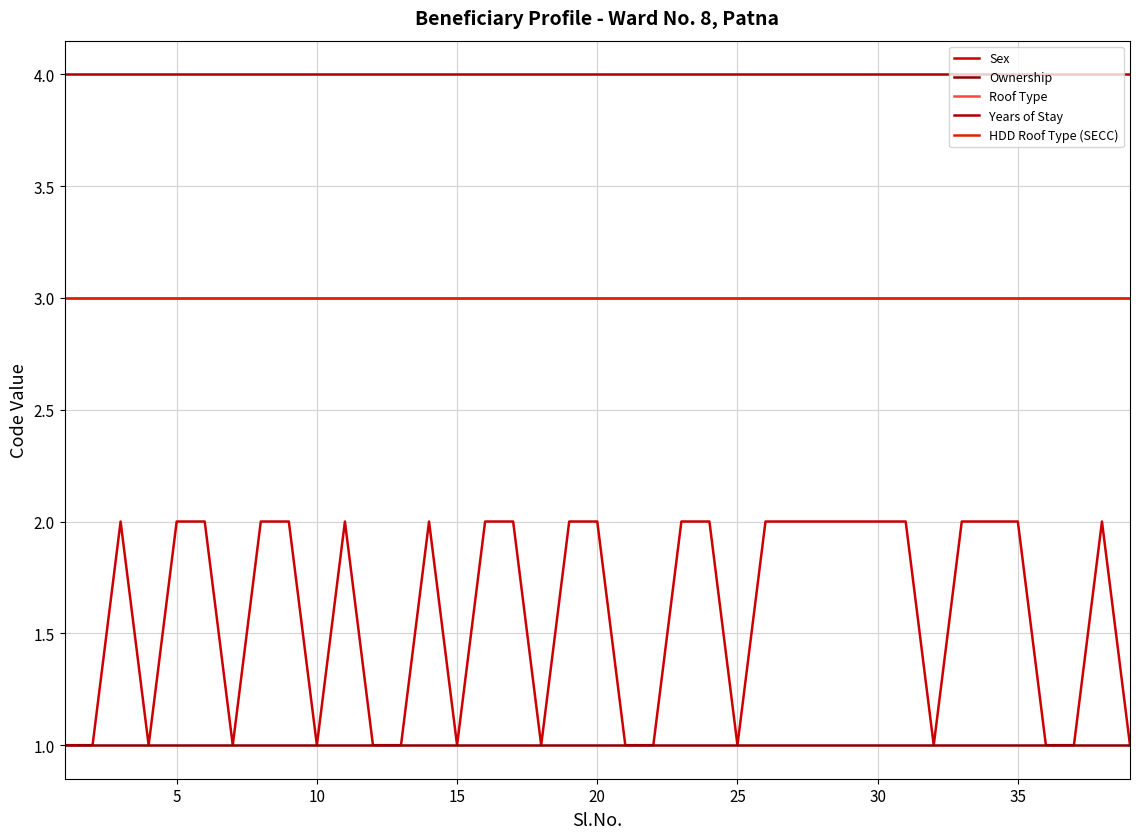

Reading left to right, list all the values displayed in this chart.

Sex: 1	1	2	1	2	2	1	2	2	1	2	1	1	2	1	2	2	1	2	2	1	1	2	2	1	2	2	2	2	2	2	1	2	2	2	1	1	2	1
Ownership: 1	1	1	1	1	1	1	1	1	1	1	1	1	1	1	1	1	1	1	1	1	1	1	1	1	1	1	1	1	1	1	1	1	1	1	1	1	1	1
Roof Type: 3	3	3	3	3	3	3	3	3	3	3	3	3	3	3	3	3	3	3	3	3	3	3	3	3	3	3	3	3	3	3	3	3	3	3	3	3	3	3
Years of Stay: 4	4	4	4	4	4	4	4	4	4	4	4	4	4	4	4	4	4	4	4	4	4	4	4	4	4	4	4	4	4	4	4	4	4	4	4	4	4	4
HDD Roof Type (SECC): 3	3	3	3	3	3	3	3	3	3	3	3	3	3	3	3	3	3	3	3	3	3	3	3	3	3	3	3	3	3	3	3	3	3	3	3	3	3	3